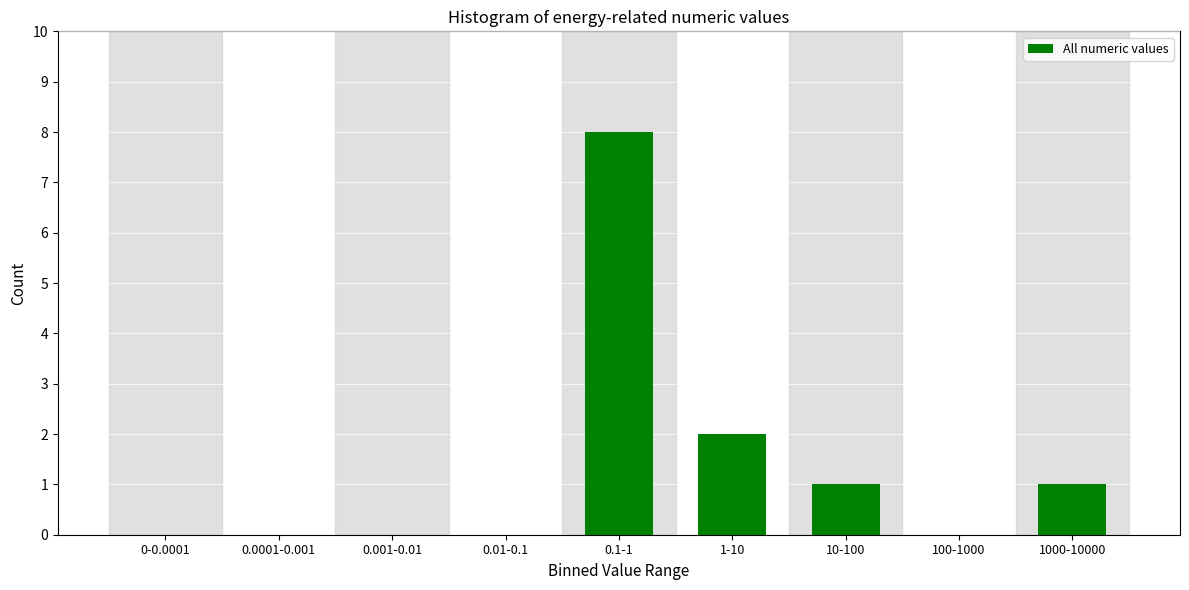

Reading left to right, list all the values displayed in this chart.

0-0.0001=0	0.0001-0.001=0	0.001-0.01=0	0.01-0.1=0	0.1-1=8	1-10=2	10-100=1	100-1000=0	1000-10000=1